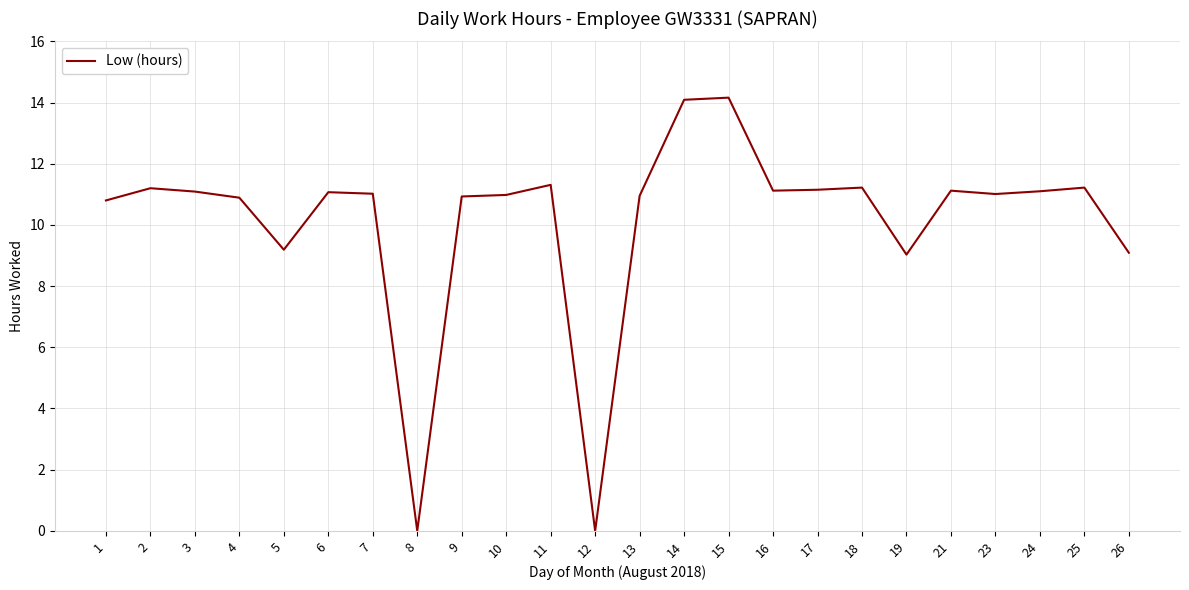

The chart shows a value of 3.9 at 4. True or false?

False